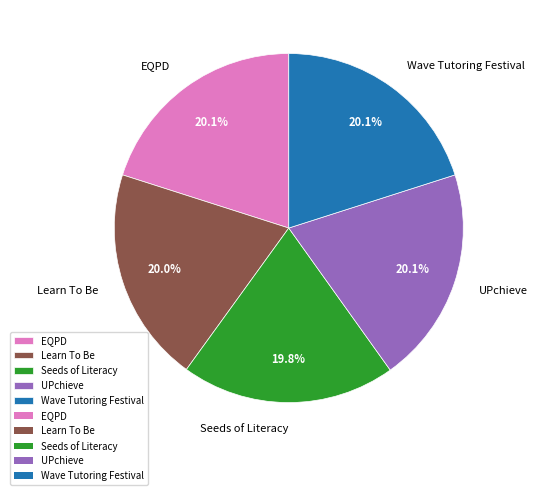

Is Learn To Be the majority of the pie?

No